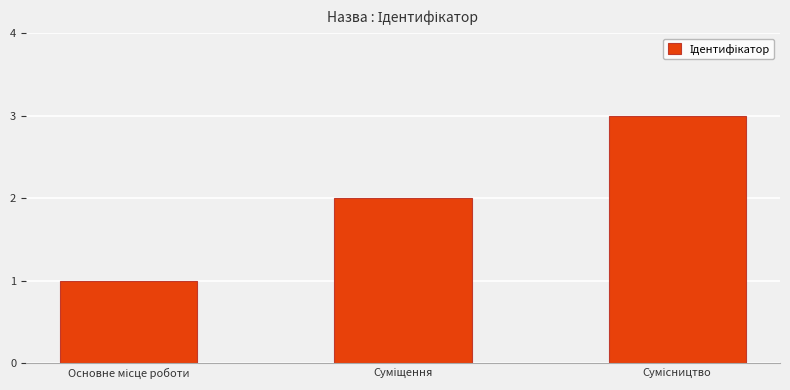

Reading left to right, extract all data points from this chart.

1	2	3